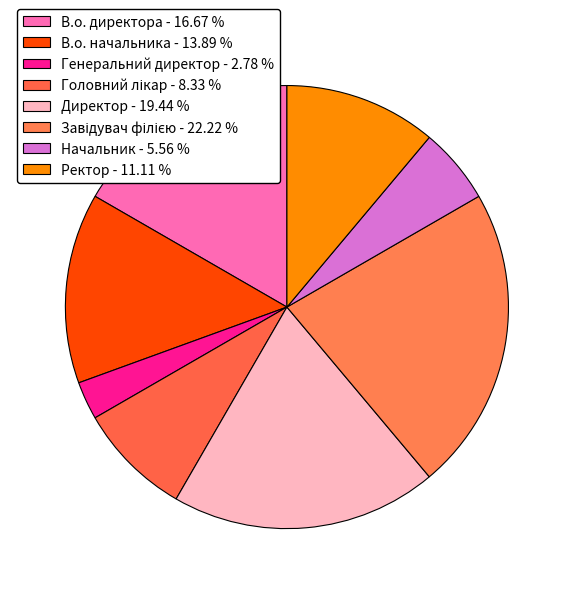

Does any single category account for the majority?

No